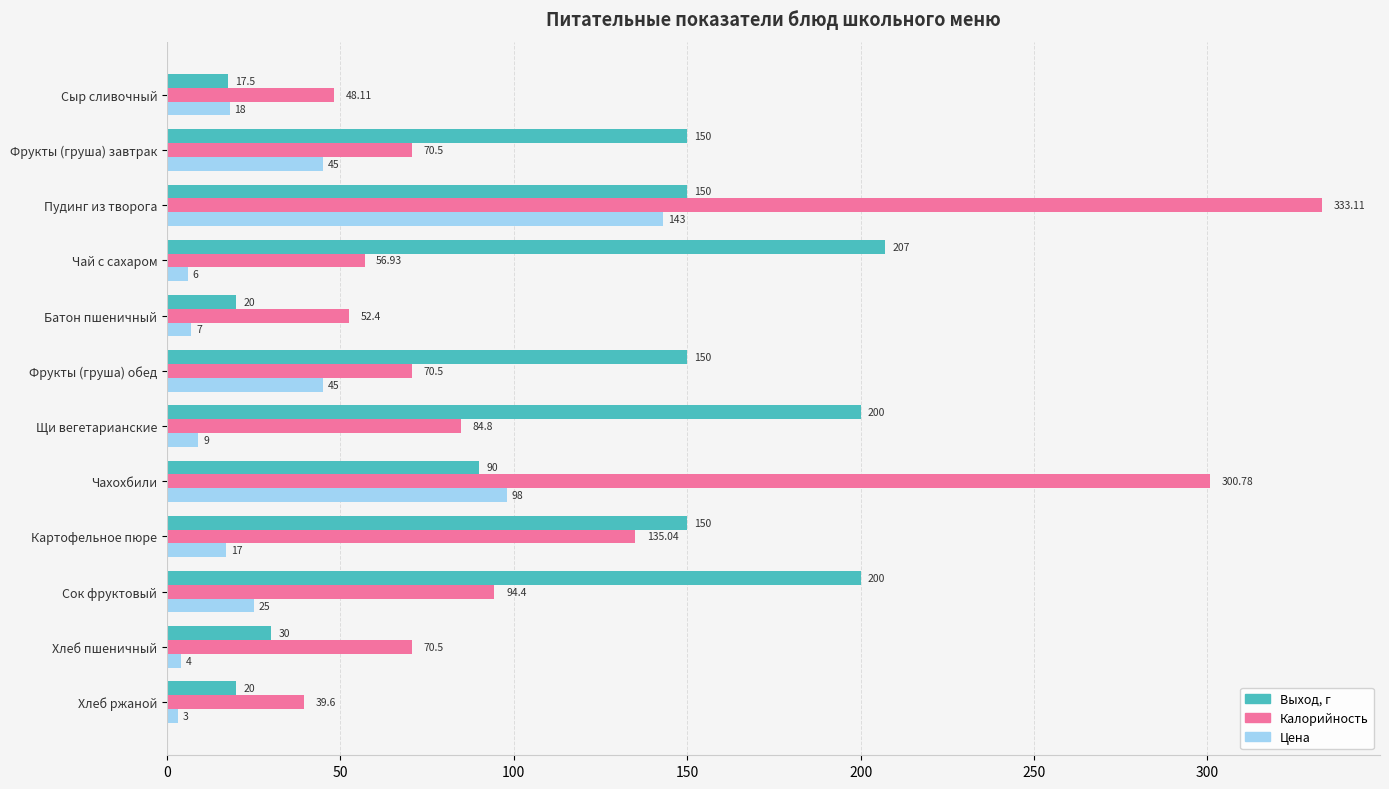

At Фрукты (груша) завтрак, list the series in order from smallest to largest.

Цена, Калорийность, Выход, г